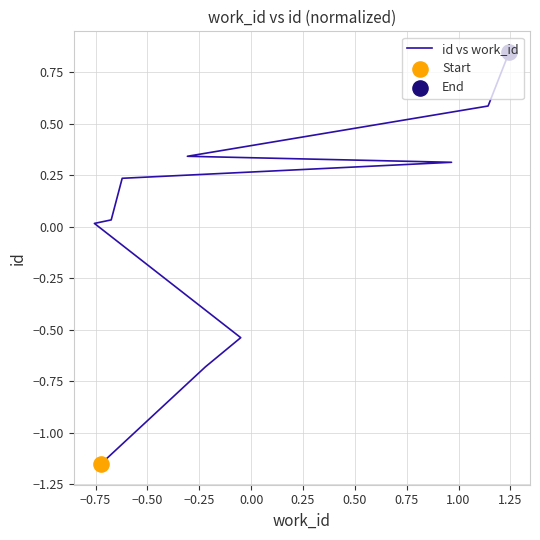

What is the change in value from −0.75 to 0.75?

+1.0